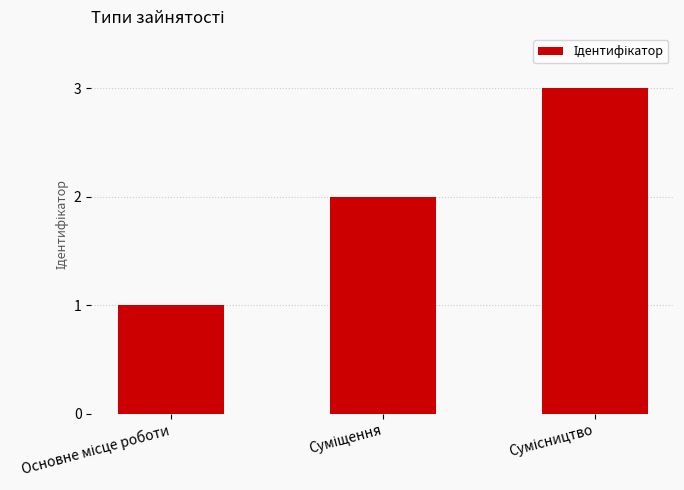

What is the sum of all values?

6